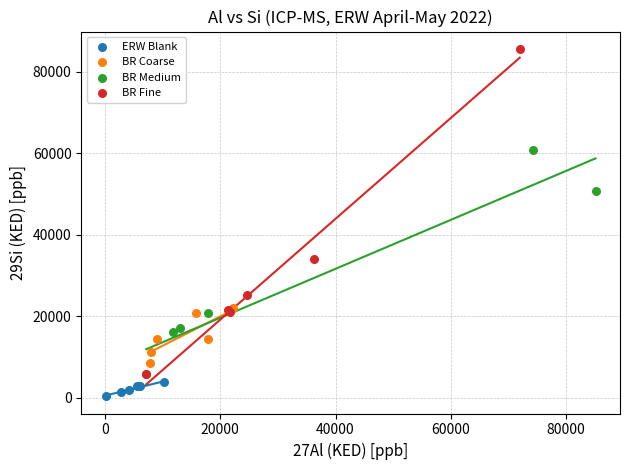

Which series contains the highest Y value?

BR Fine